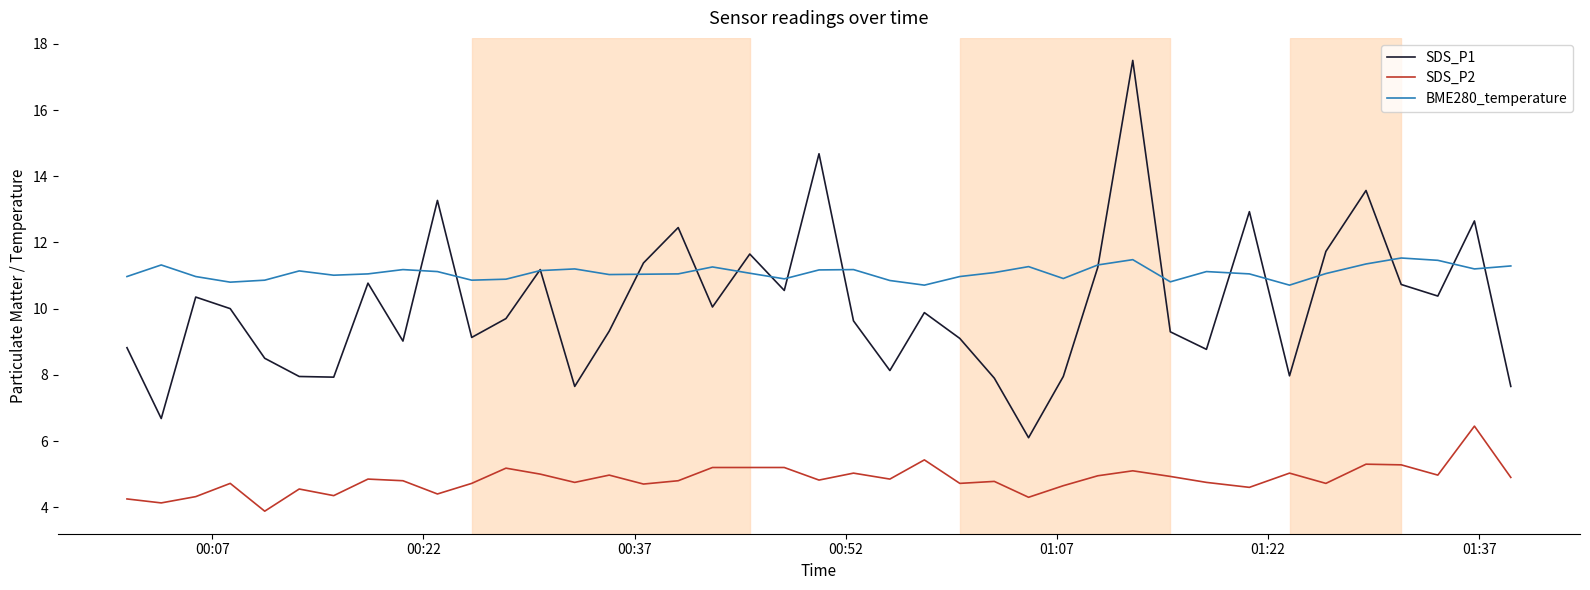

What is the smallest value displayed?

3.9